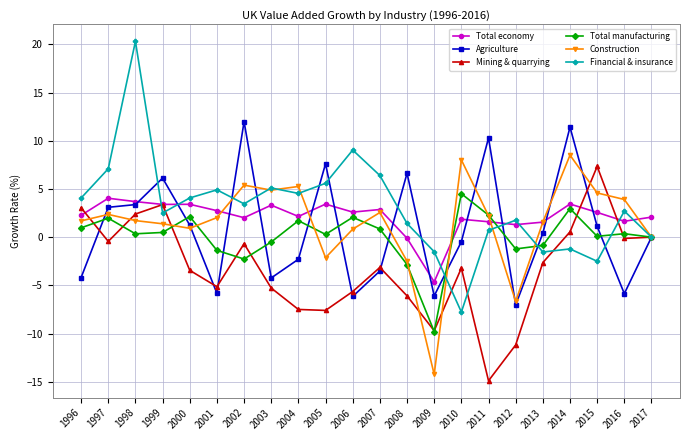

Which category has the highest value across all series?

1998